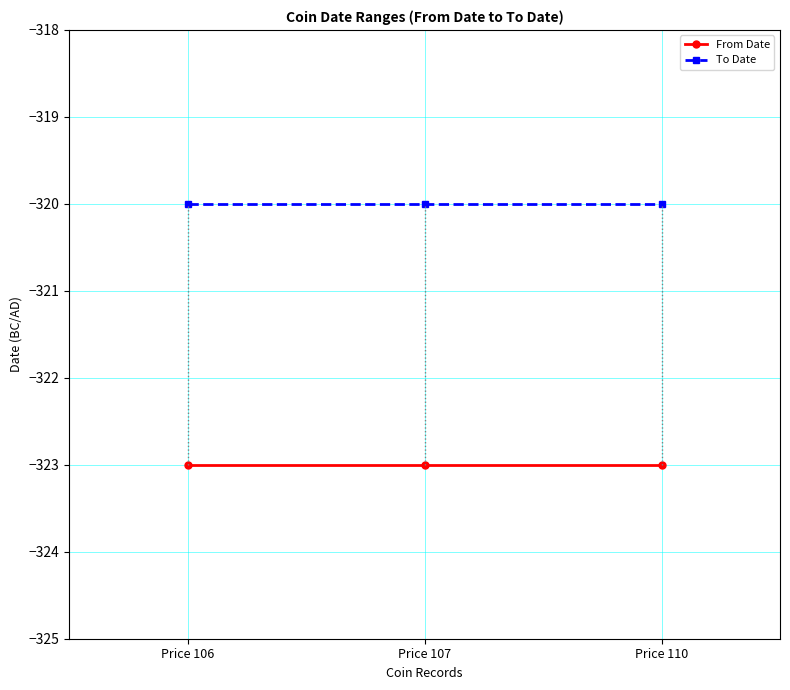

Reading right to left, extract all data points from this chart.

From Date: -323	-323	-323
To Date: -320	-320	-320